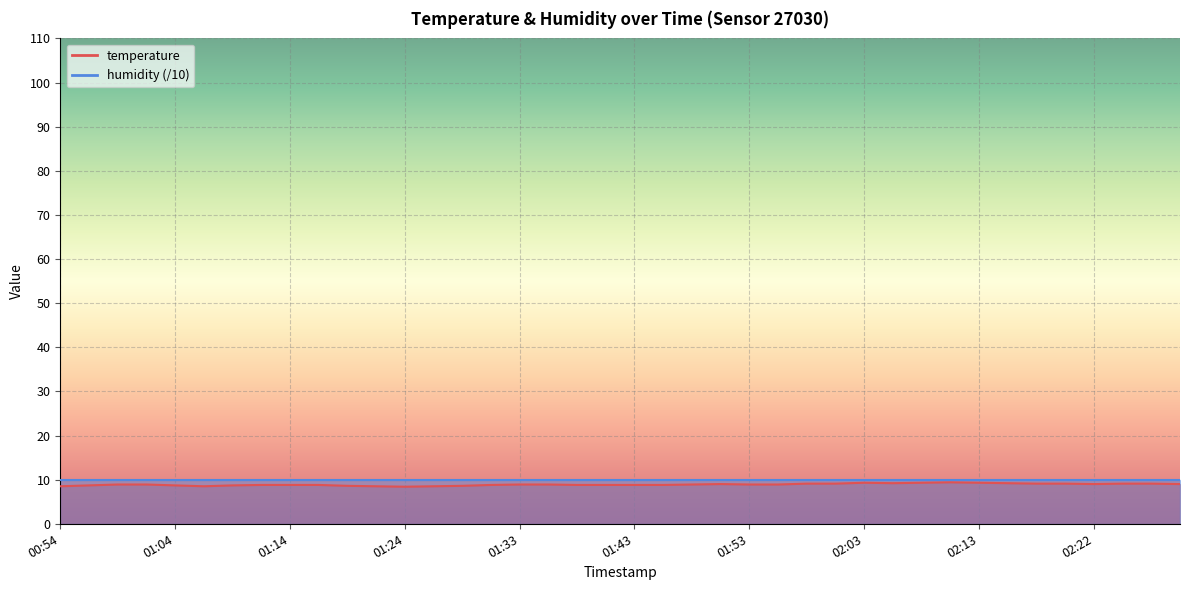

What is the difference between the second highest and minimum values?

0.9